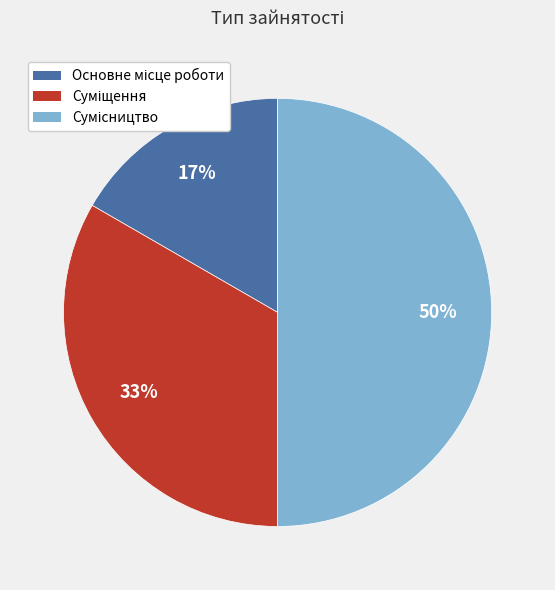

To the nearest percent, what is the difference between the largest and smallest slice percentages?

33%